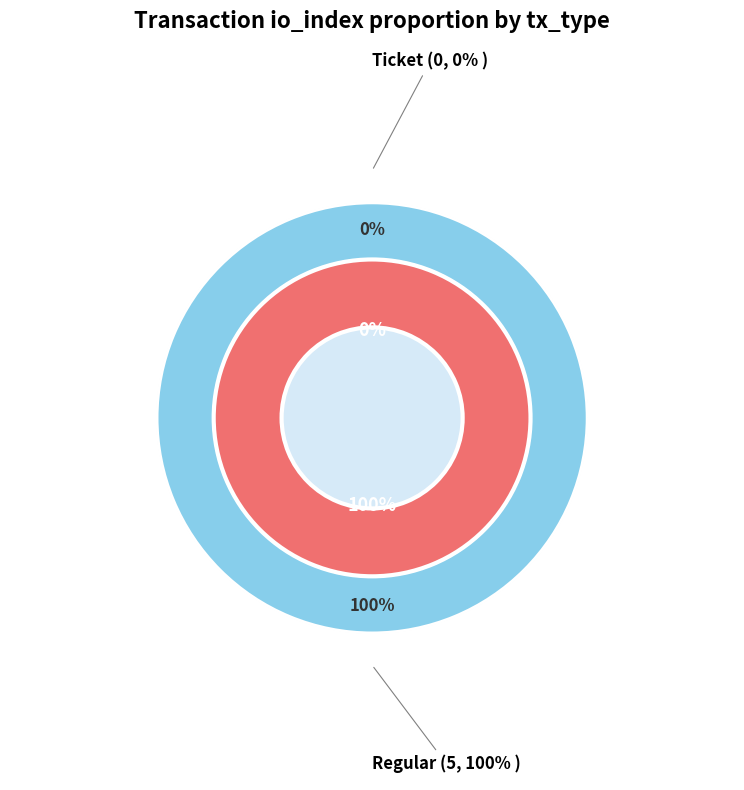

What portion of the pie excludes Ticket?

100.0%